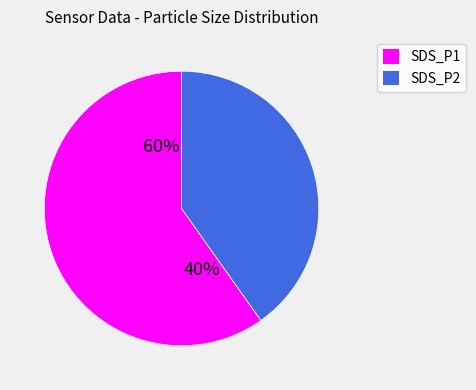

What percentage is NOT represented by SDS_P2?

60.1%